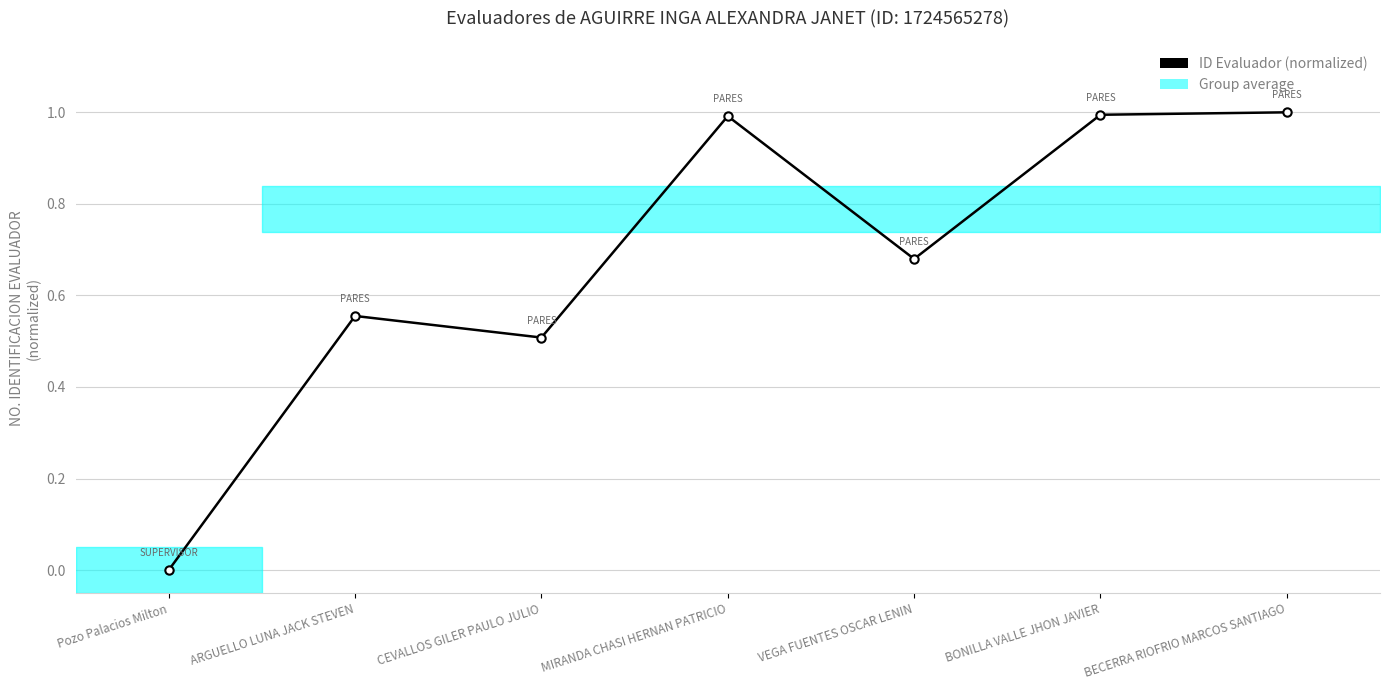

Which label corresponds to the smallest value in the chart?

Pozo Palacios Milton